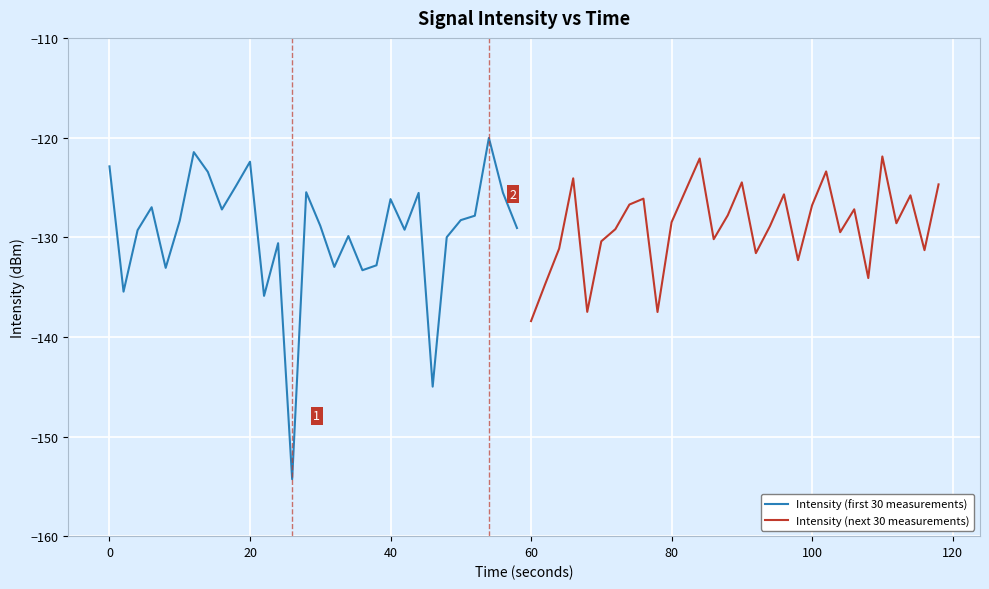

How many lines are shown in the chart?

2